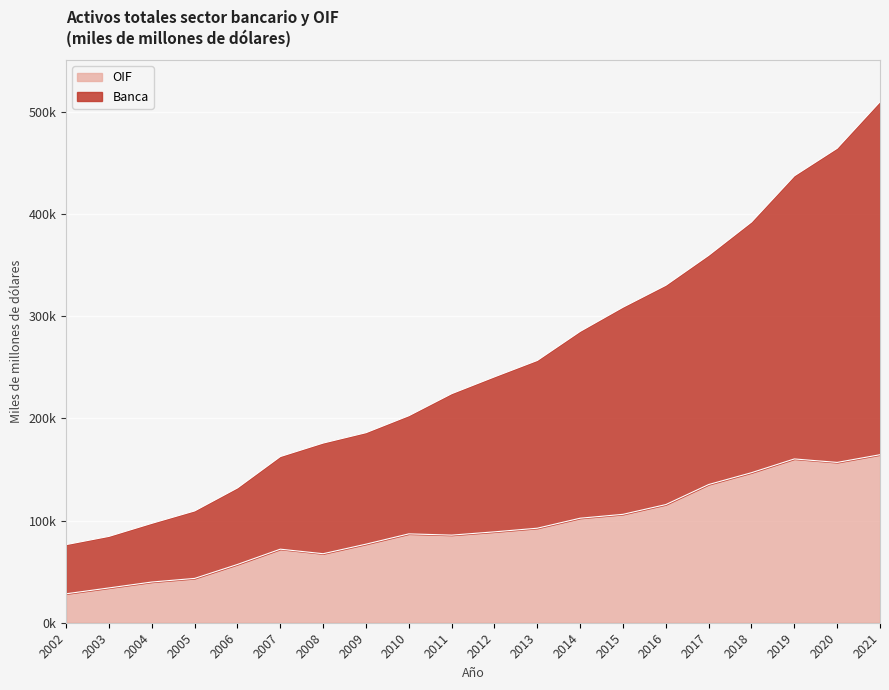

Which has a higher value, 2012 or 2002?

2012